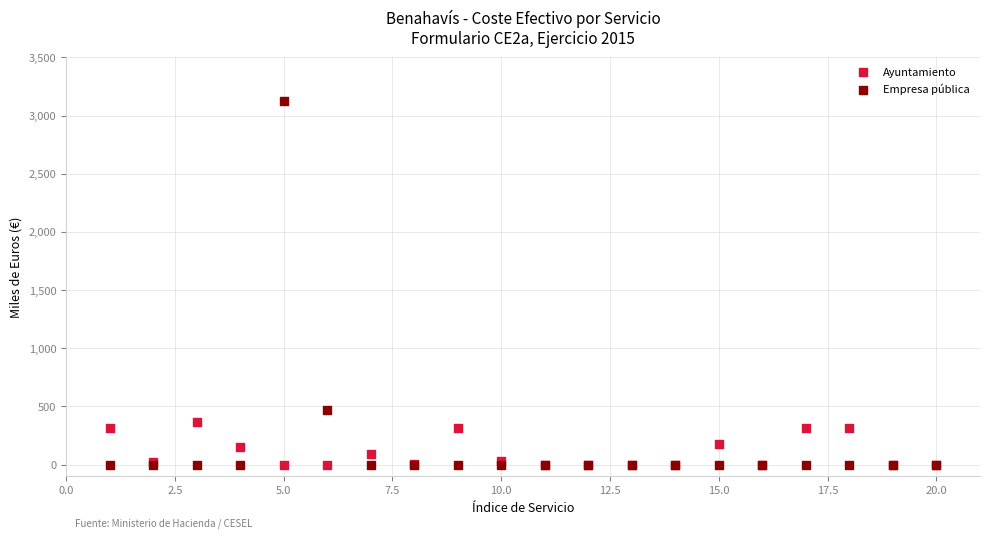

What are all the series names shown in the legend?

Ayuntamiento, Empresa pública